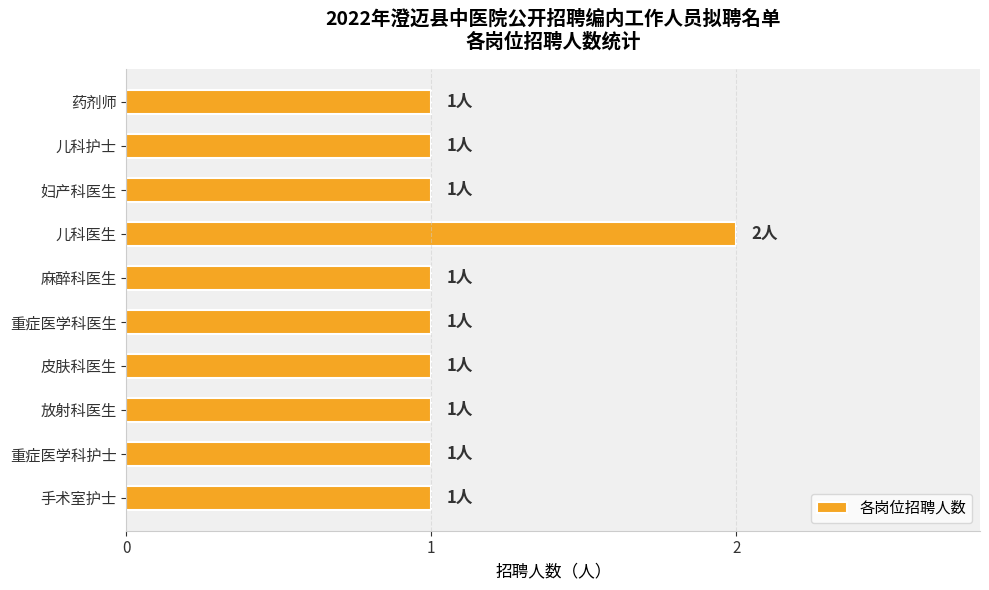

Does the chart contain any negative values?

No